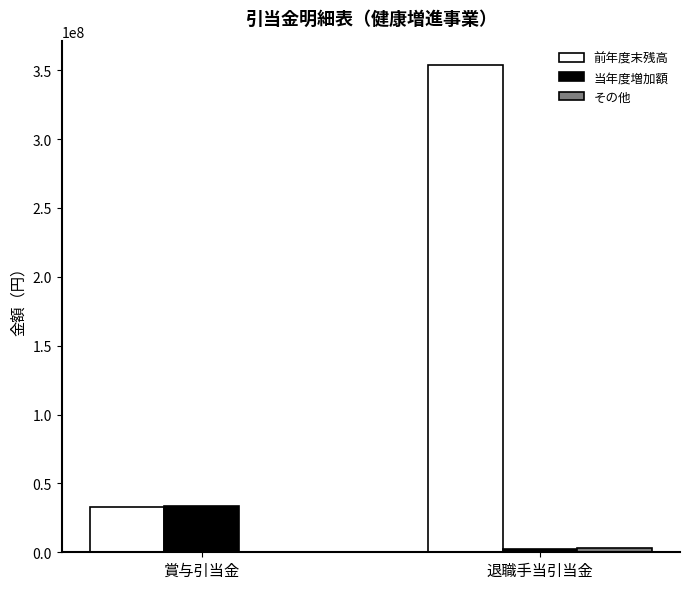

The value of 前年度末残高 at 賞与引当金 is 54996810. True or false?

False